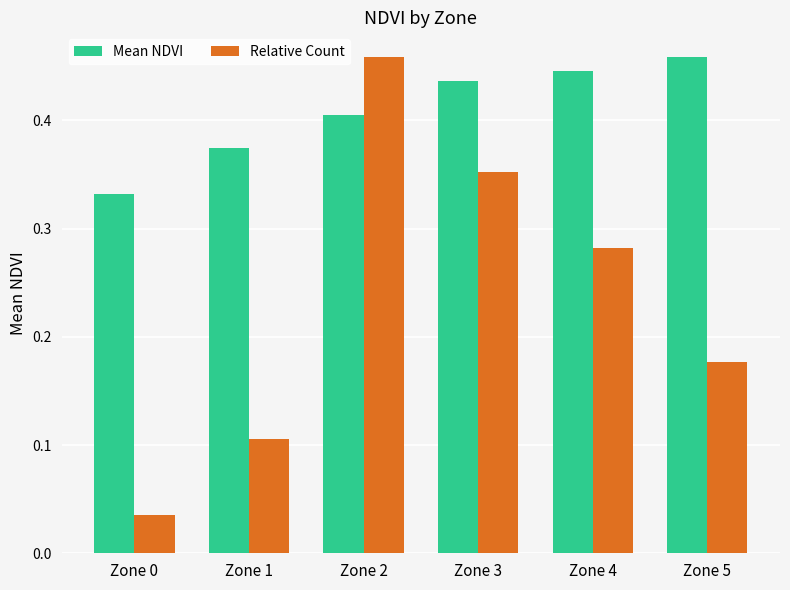

At which label does Relative Count reach its peak?

Zone 2